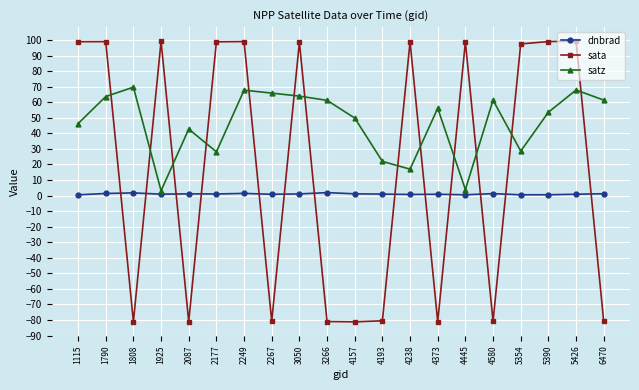

Is this an area chart (filled region under the line)?

No